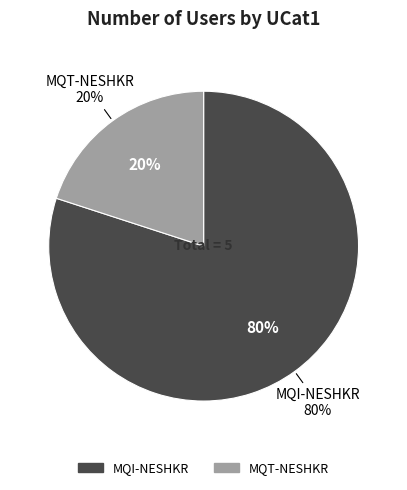

How many slices are in this pie chart?

2